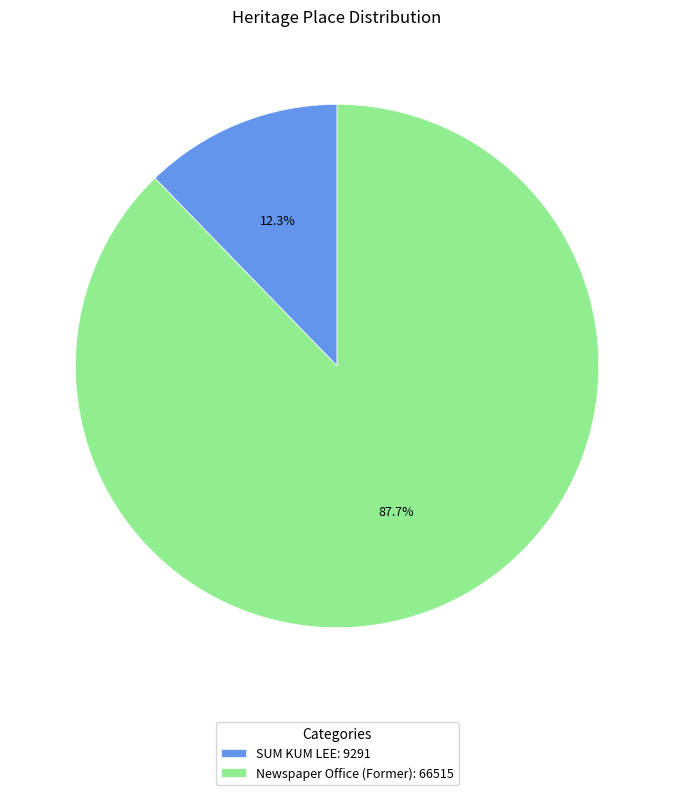

Do SUM KUM LEE: 9291 and Newspaper Office (Former): 66515 together represent more than half of the pie?

Yes